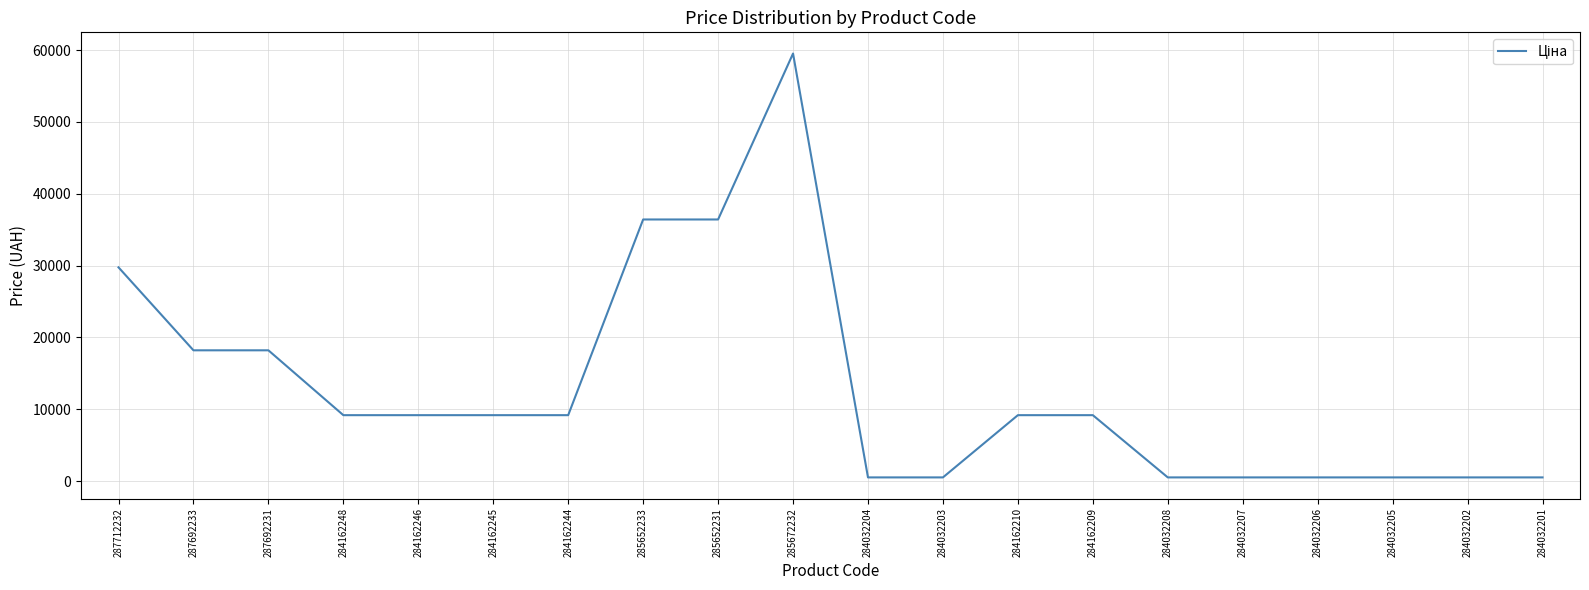

How many values exceed 9185?

12